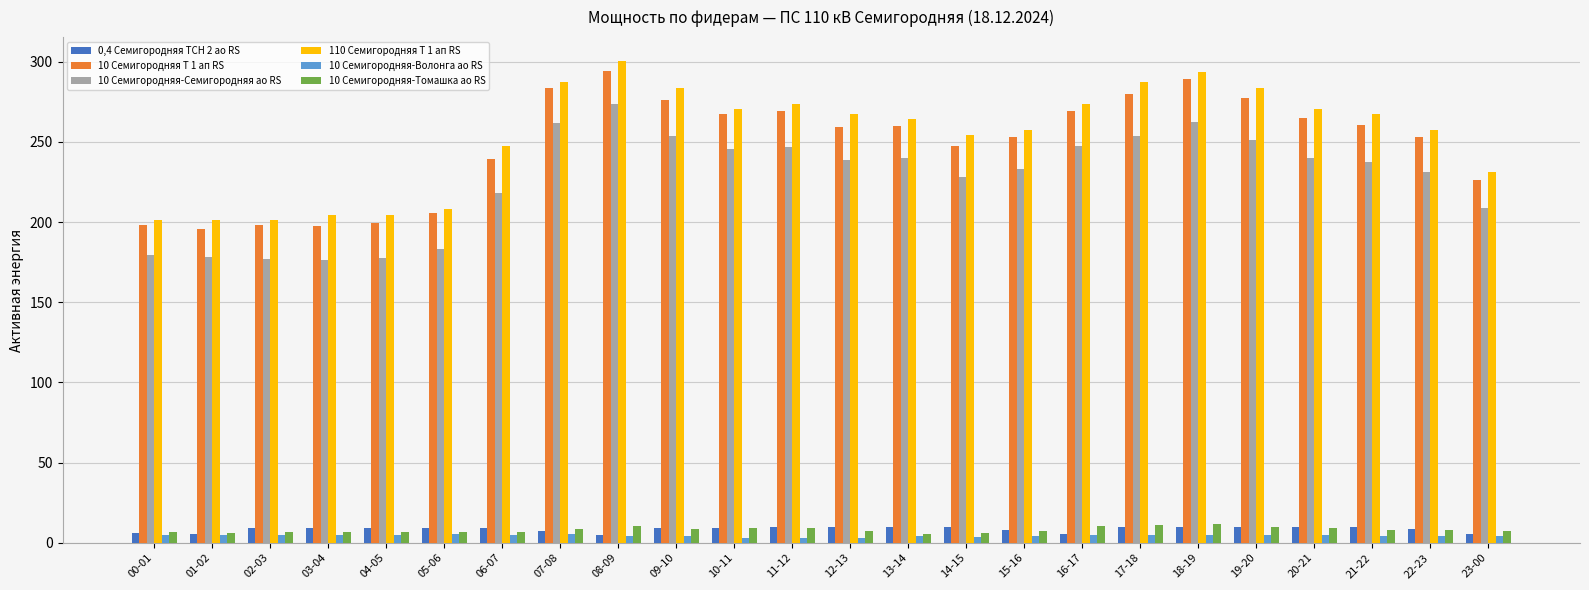

What is the maximum value for 10 Семигородняя-Томашка ао RS?

11.8